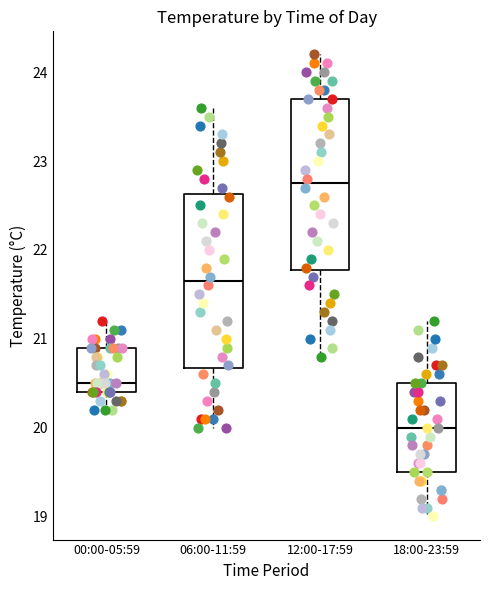

Reading left to right, transcribe this box plot: for each box, give where its median line is, the range the box spans, and where its two whiskers end, as read against the y-axis. The values are not printed on the chart, so give them approximately, as read against the axis.

00:00-05:59: median 20.5, box 20.4 to 20.9, whiskers 20.2 to 21.2
06:00-11:59: median 21.7, box 20.7 to 22.6, whiskers 20.0 to 23.6
12:00-17:59: median 22.8, box 21.8 to 23.7, whiskers 20.8 to 24.2
18:00-23:59: median 20.0, box 19.5 to 20.5, whiskers 19.0 to 21.2